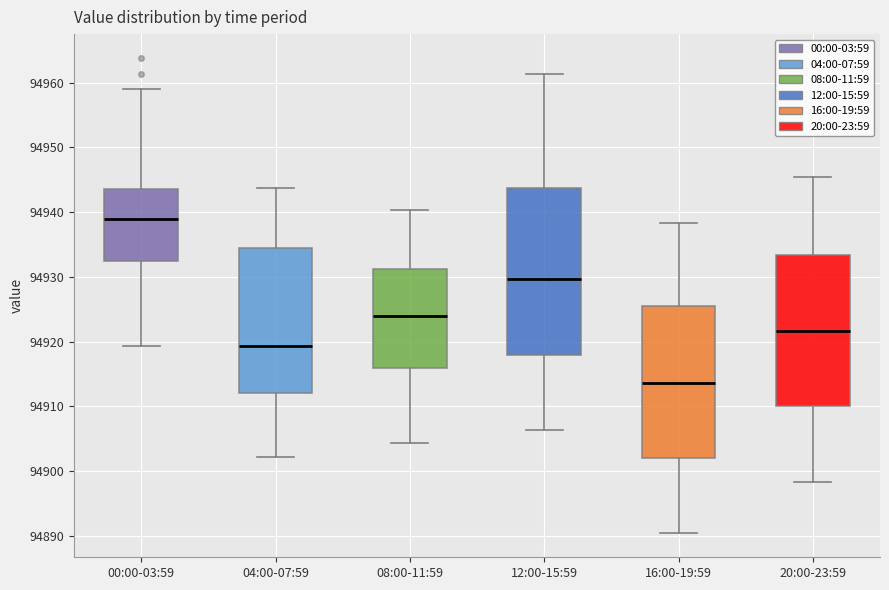

Reading left to right, read every box against the y-axis: the position of its median line, the range the box covers, and the ends of its whiskers. The values are not printed on the chart, so give them approximately, as read against the axis.

00:00-03:59: median 94939, box 94932 to 94944, whiskers 94919 to 94959
04:00-07:59: median 94919, box 94912 to 94934, whiskers 94902 to 94944
08:00-11:59: median 94924, box 94916 to 94931, whiskers 94904 to 94940
12:00-15:59: median 94930, box 94918 to 94944, whiskers 94906 to 94961
16:00-19:59: median 94914, box 94902 to 94925, whiskers 94890 to 94938
20:00-23:59: median 94922, box 94910 to 94933, whiskers 94898 to 94945